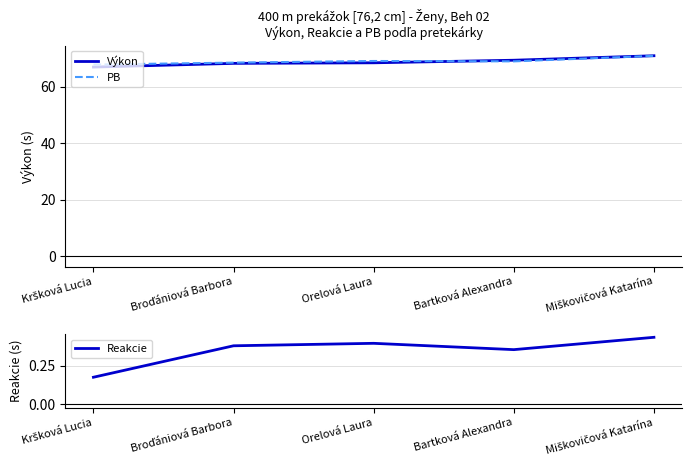

What is the value of the Reakcie point at the 3rd from the left?

0.4